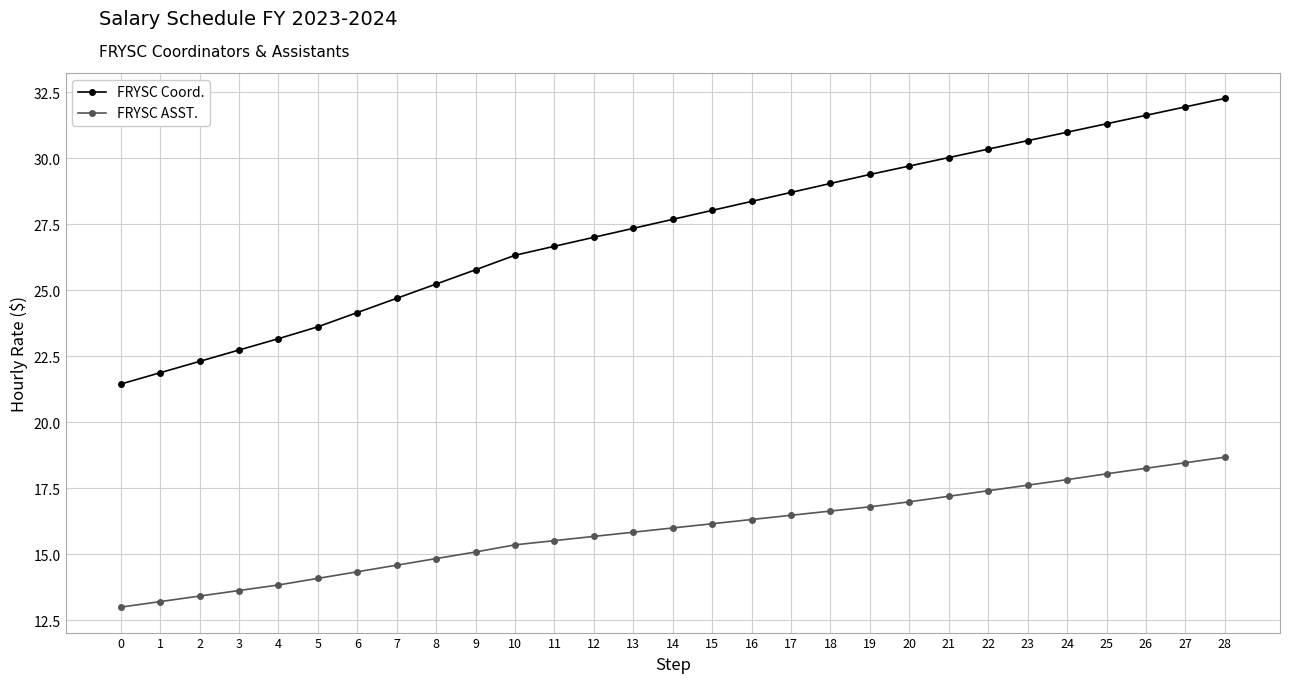

What is the maximum value shown in the chart?

32.3